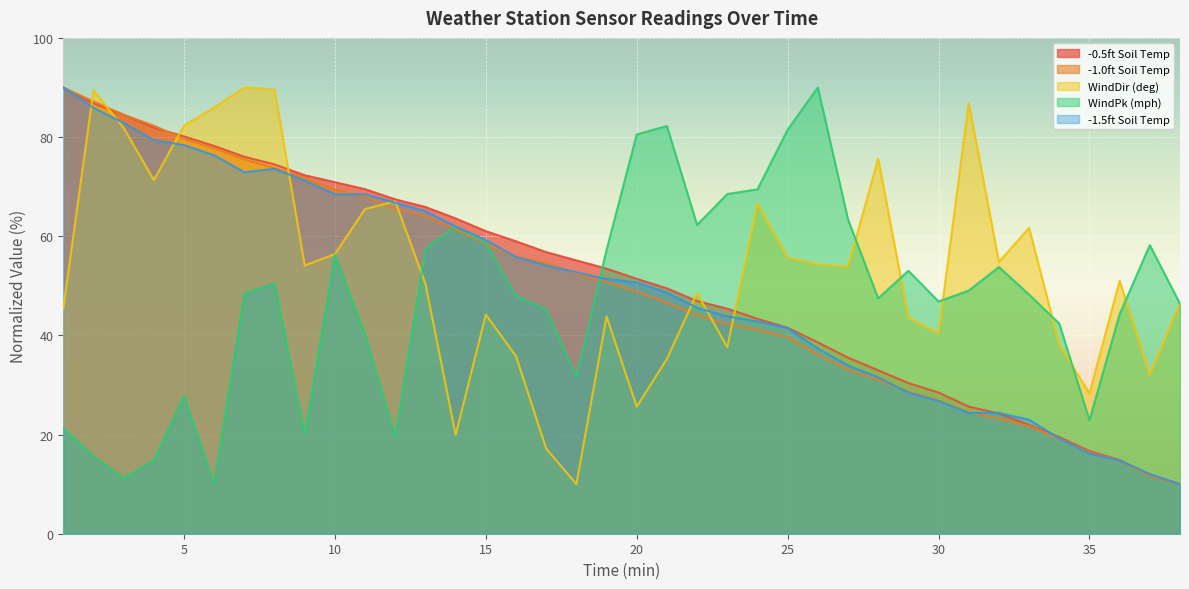

Is it true that -1.5ft Soil Temp equals 41.5 at 25?

True